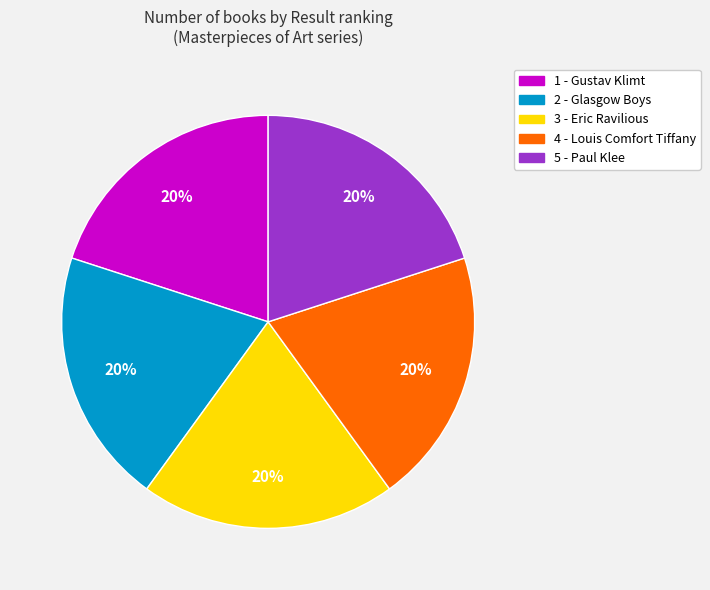

To the nearest percent, what percentage of the pie is 5 - Paul Klee?

20%